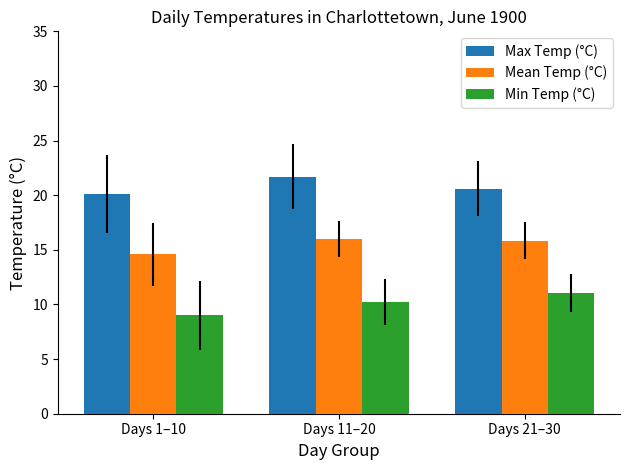

Is the value of Mean Temp (°C) at Days 21–30 greater than the value of Min Temp (°C) at Days 21–30?

Yes